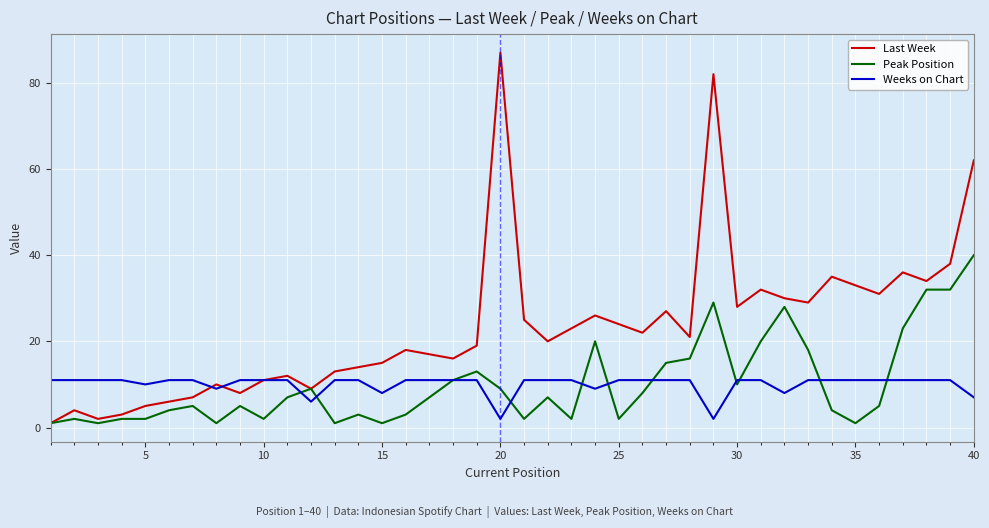

How many lines are shown in the chart?

3